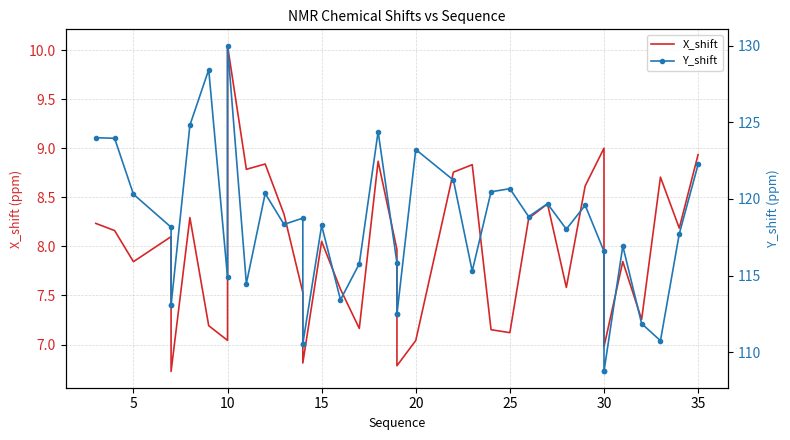

How many values in the X_shift series exceed 7?

36